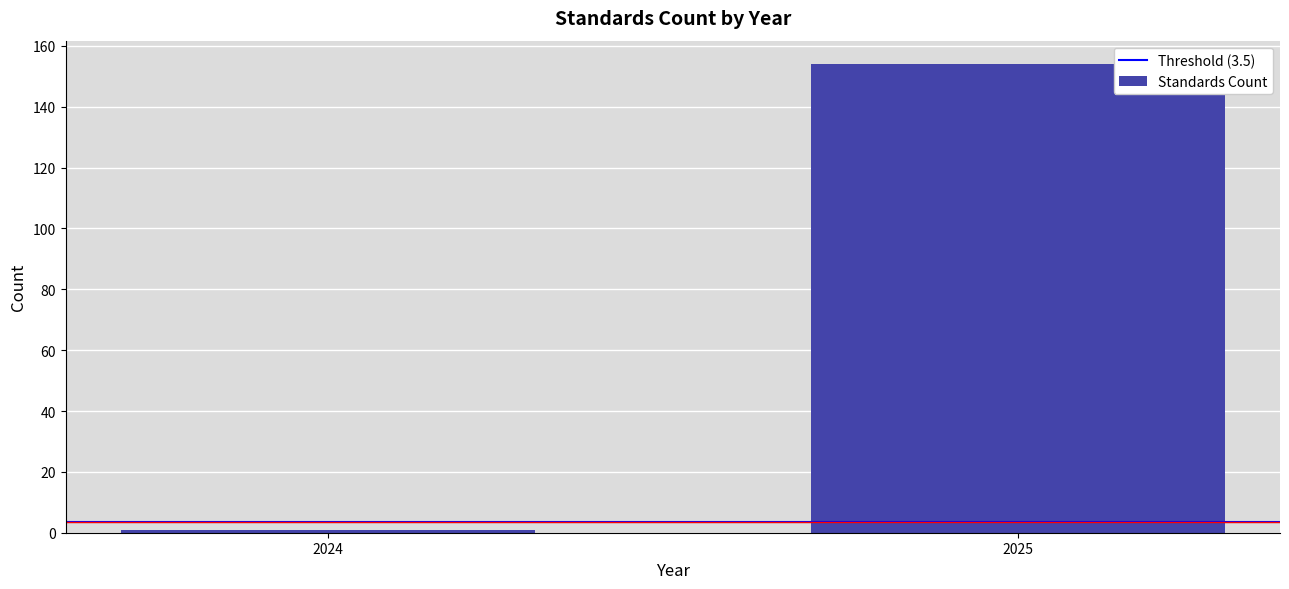

Reading left to right, list all the values displayed in this chart.

1	154